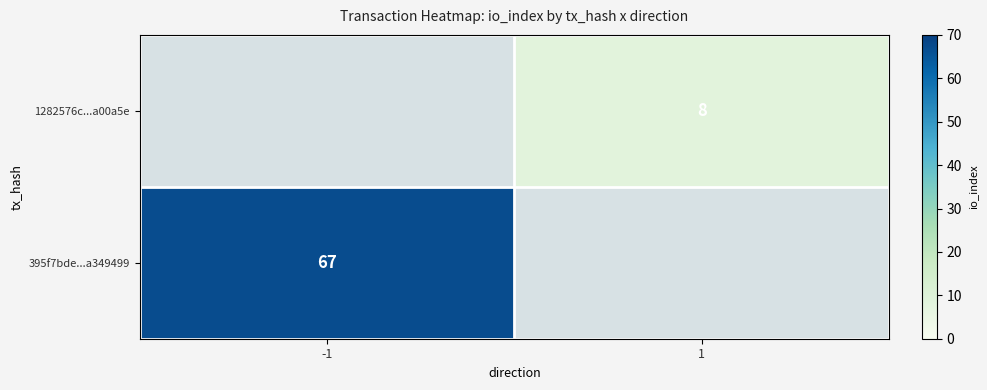

Is it true that 395f7bde...a349499 equals -47 at 1?

False